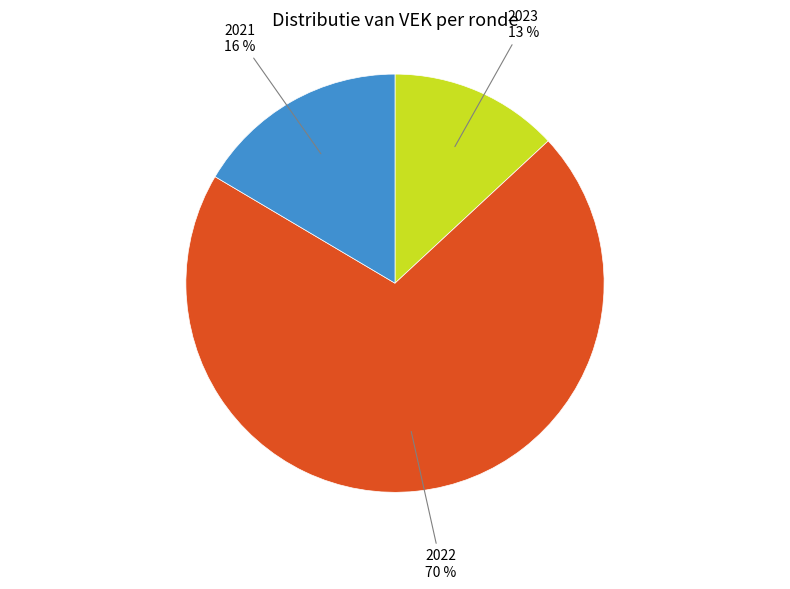

Is there any slice that represents more than half of the pie?

Yes